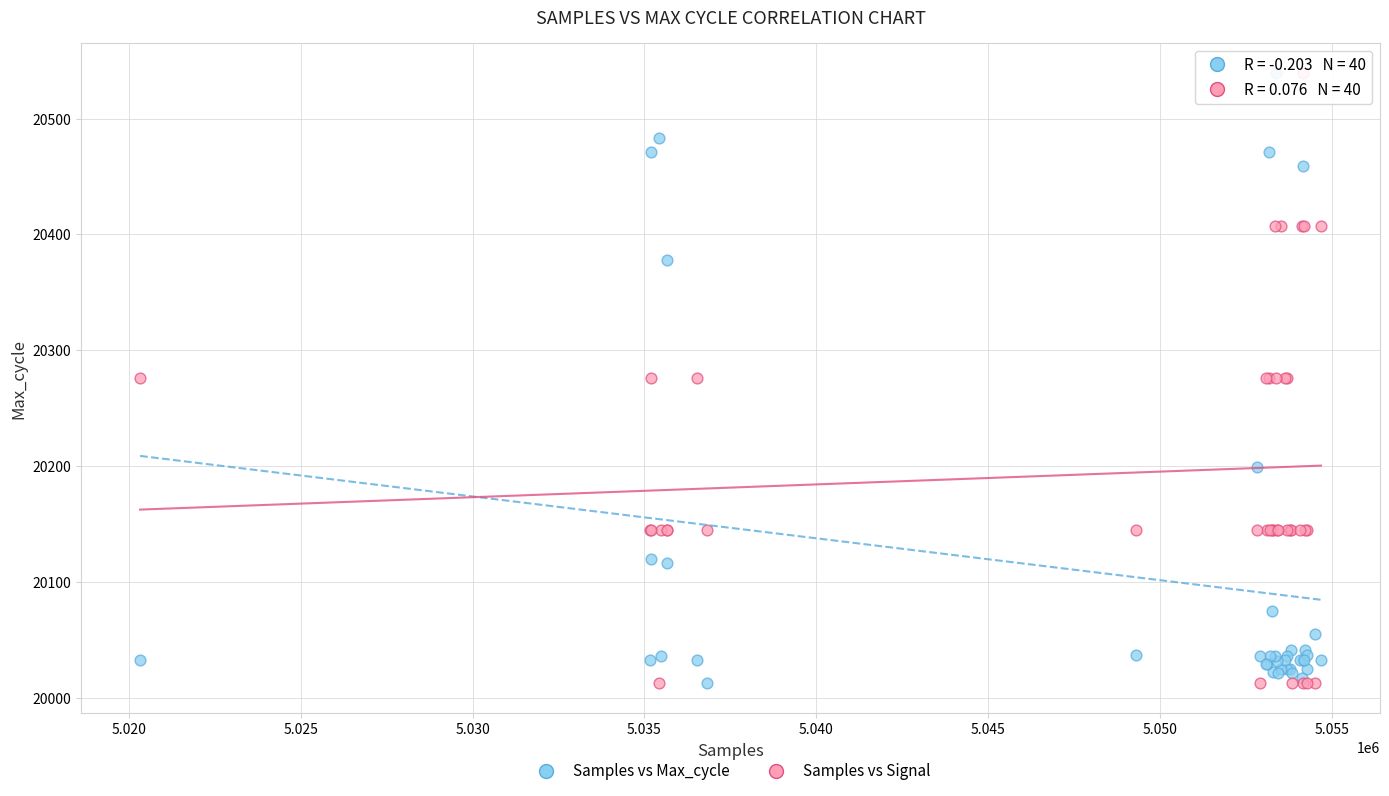

What are all the series names shown in the legend?

Samples vs Max_cycle, Samples vs Signal